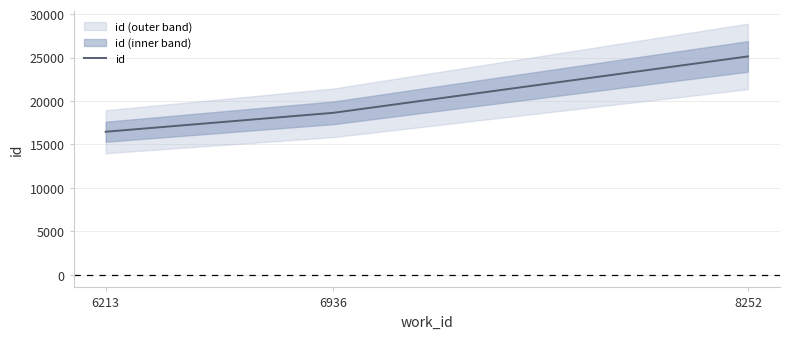

At which label does the data first exceed 18642?

8252